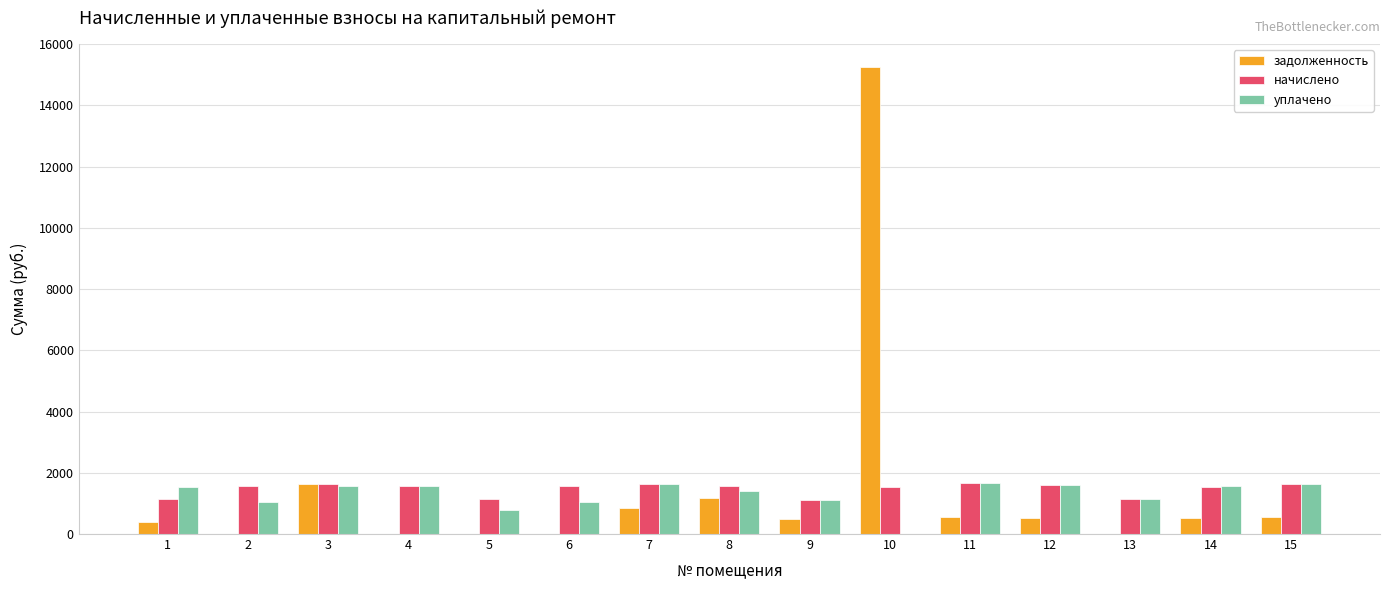

At which label is начислено closest to 1391?

14